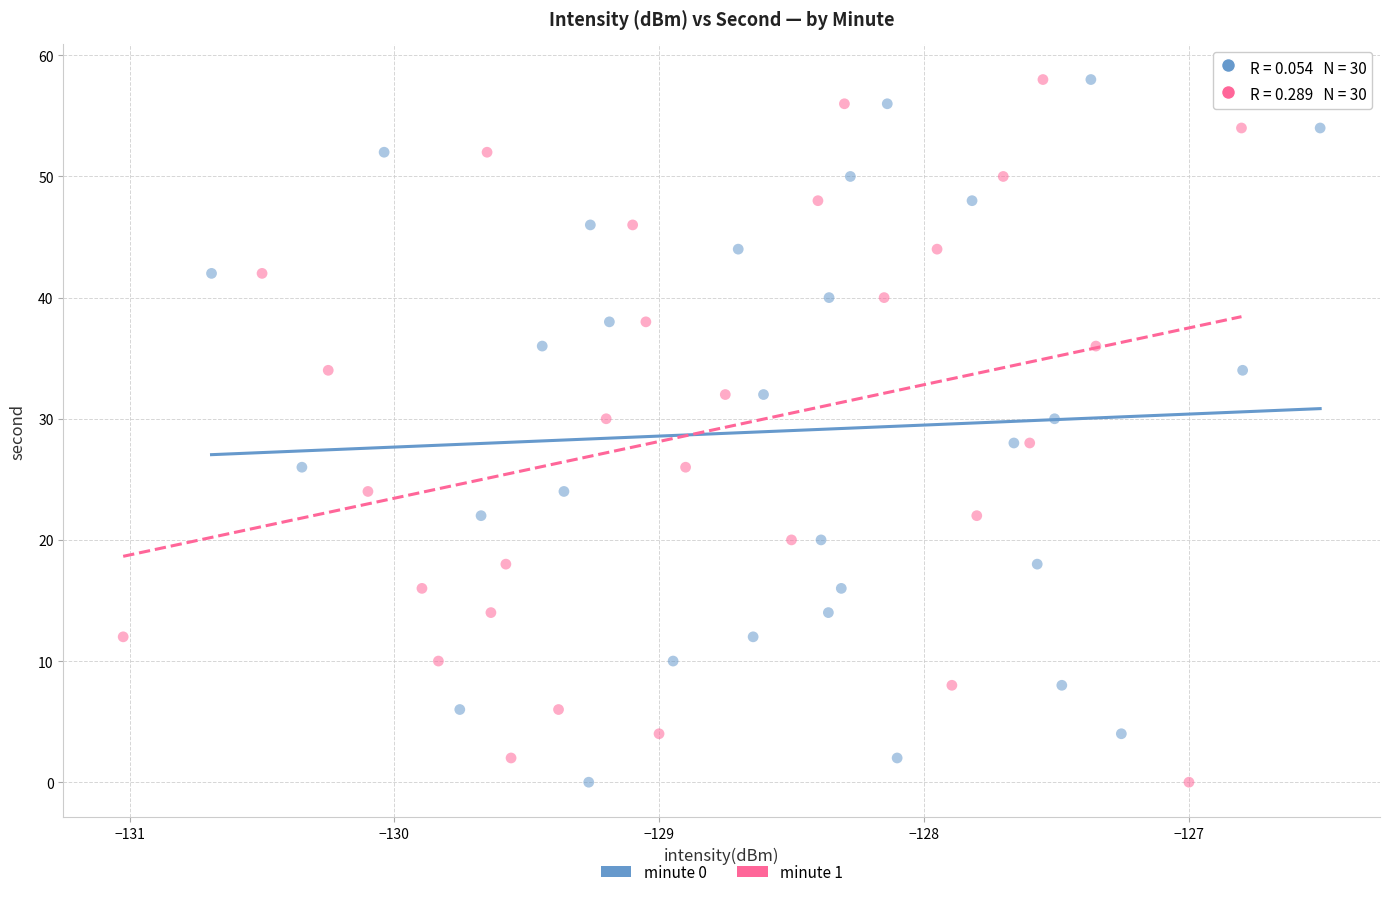

What are all the series names shown in the legend?

minute 0, minute 1